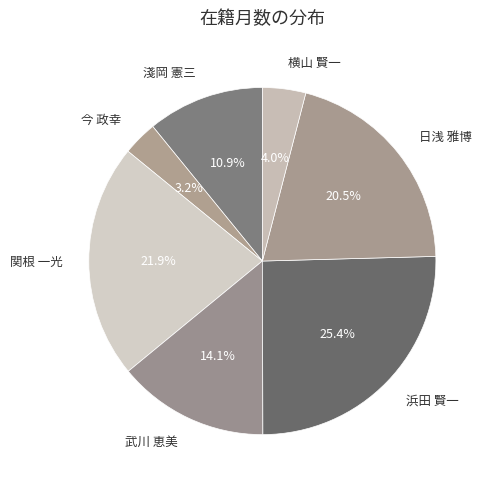

How much of the chart is everything except 関根 一光?

78.1%